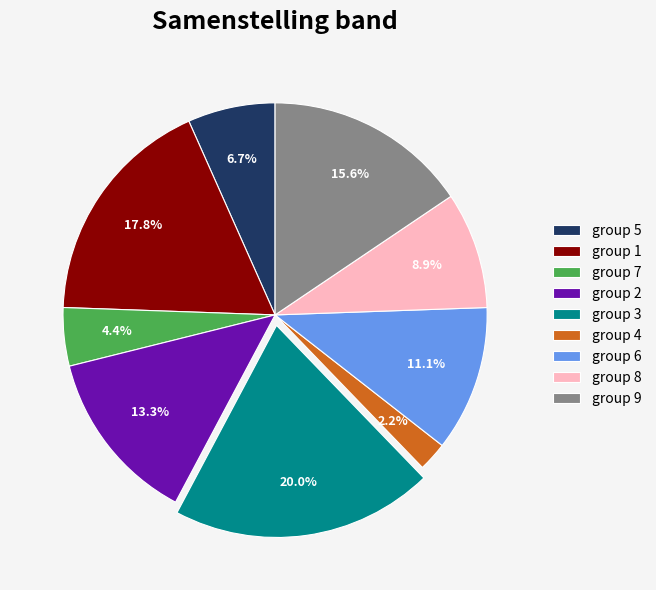

What portion of the pie excludes group 8?

91.1%